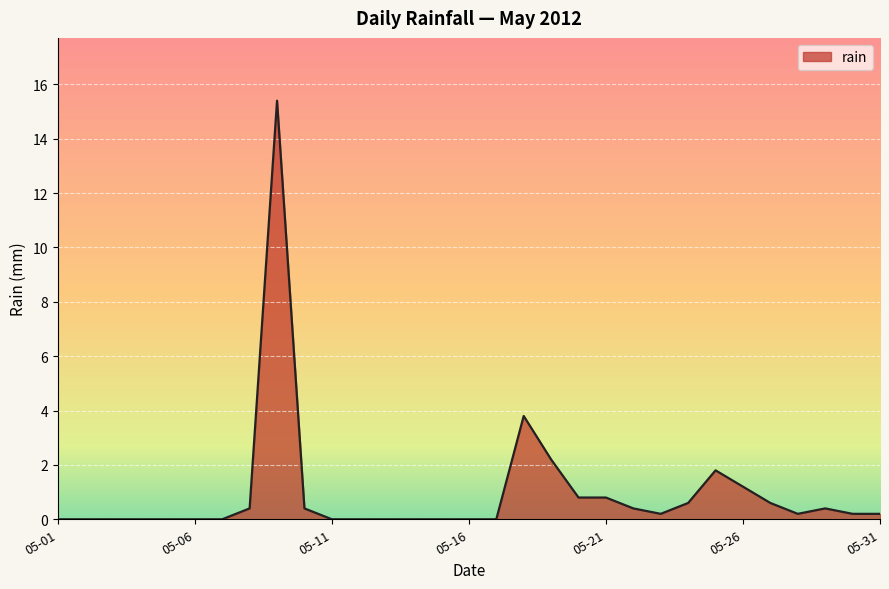

What is the difference between the maximum and minimum values?

15.4